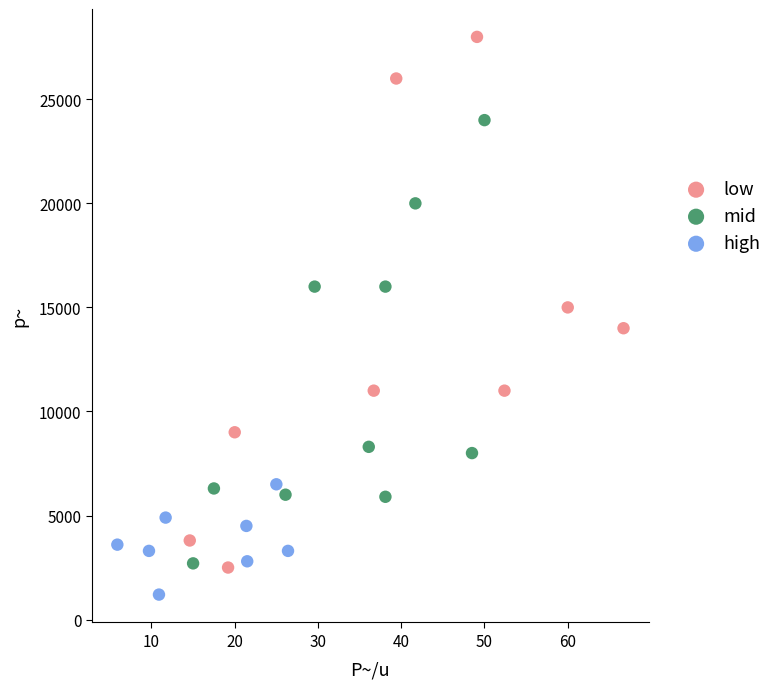

Which series reaches the maximum Y coordinate?

low